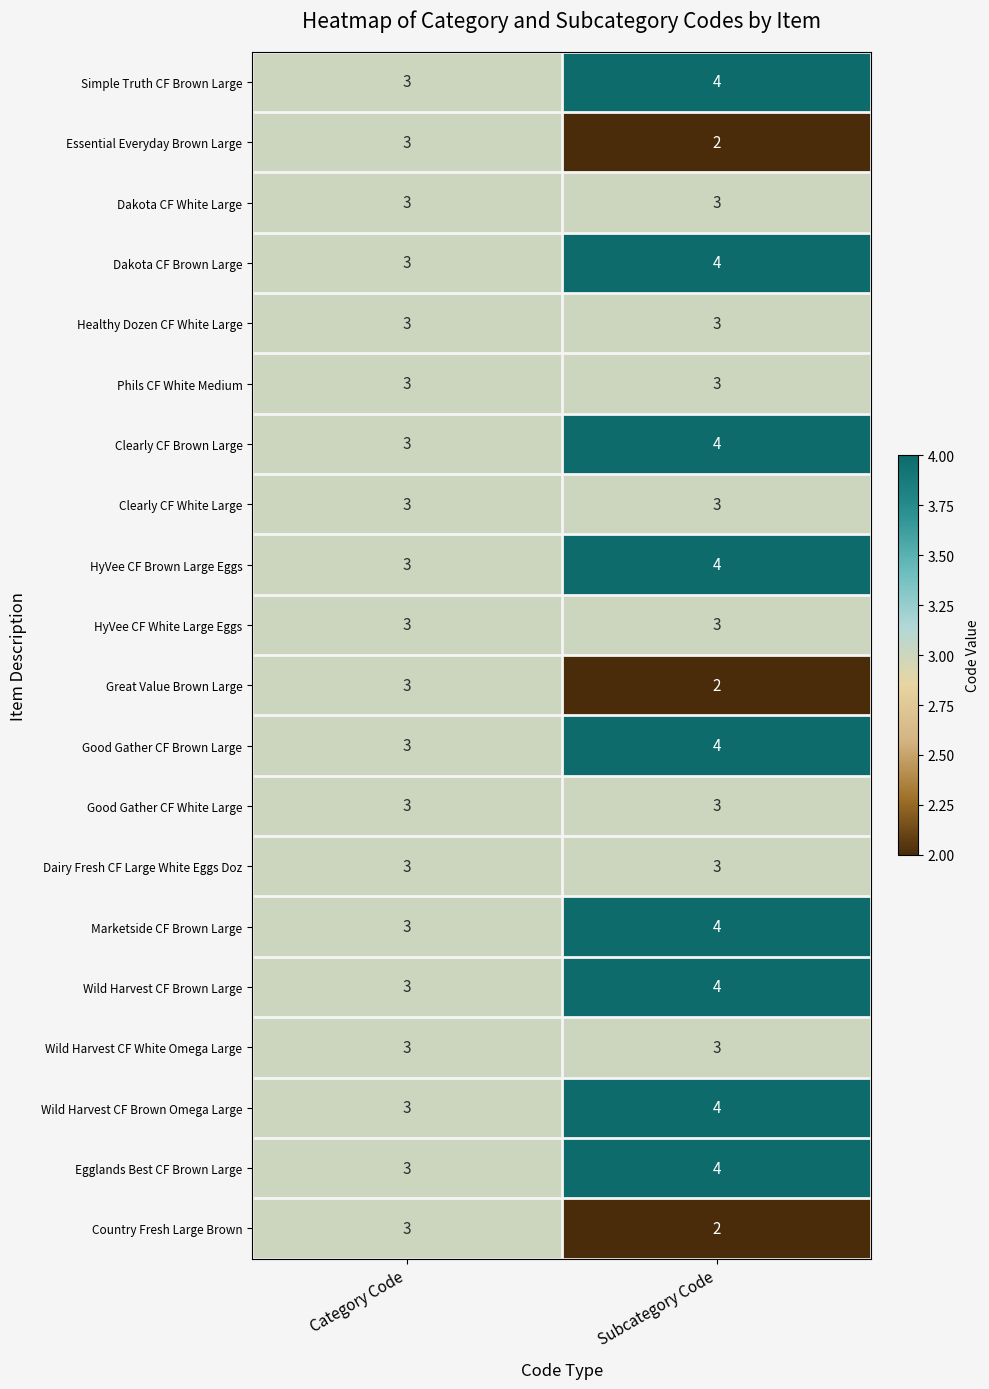

At which category is the sum across all series the highest?

Subcategory Code